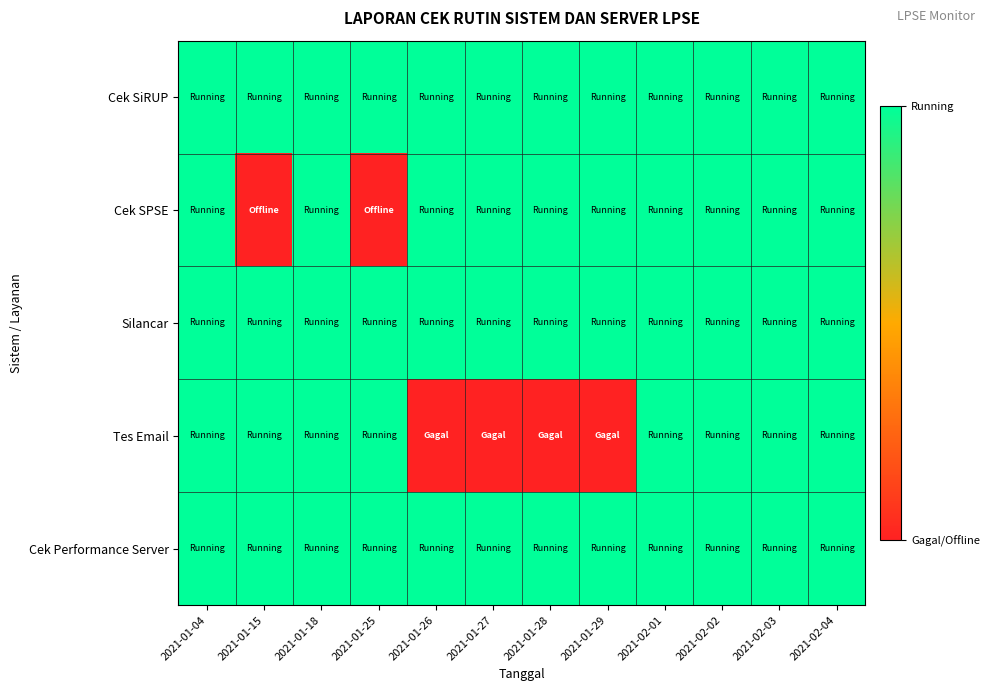

At how many categories does at least one series exceed 0?

12